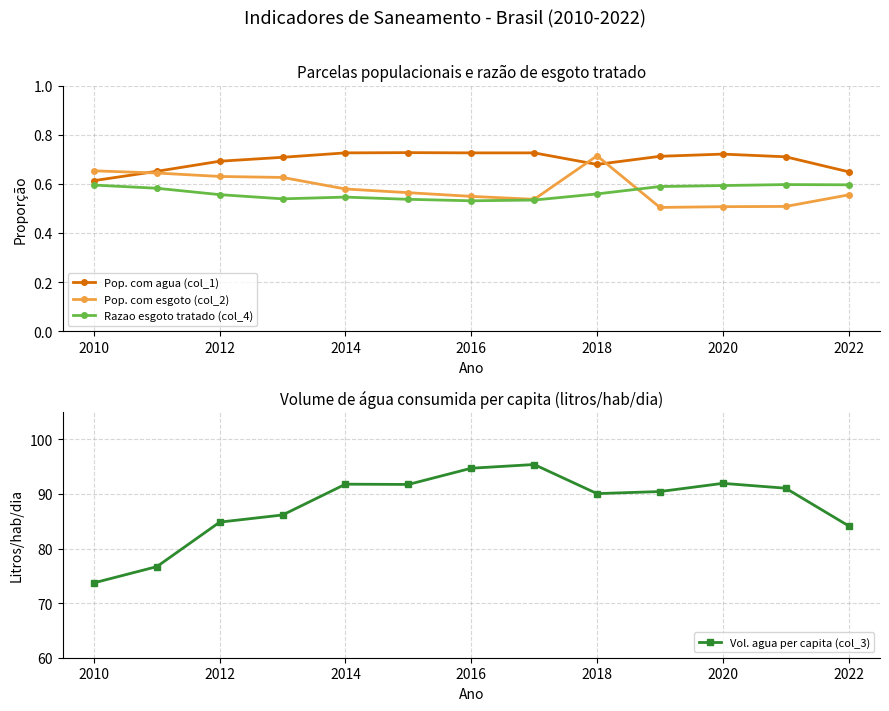

What is the highest value of the Vol. agua per capita (col_3) series?

95.4